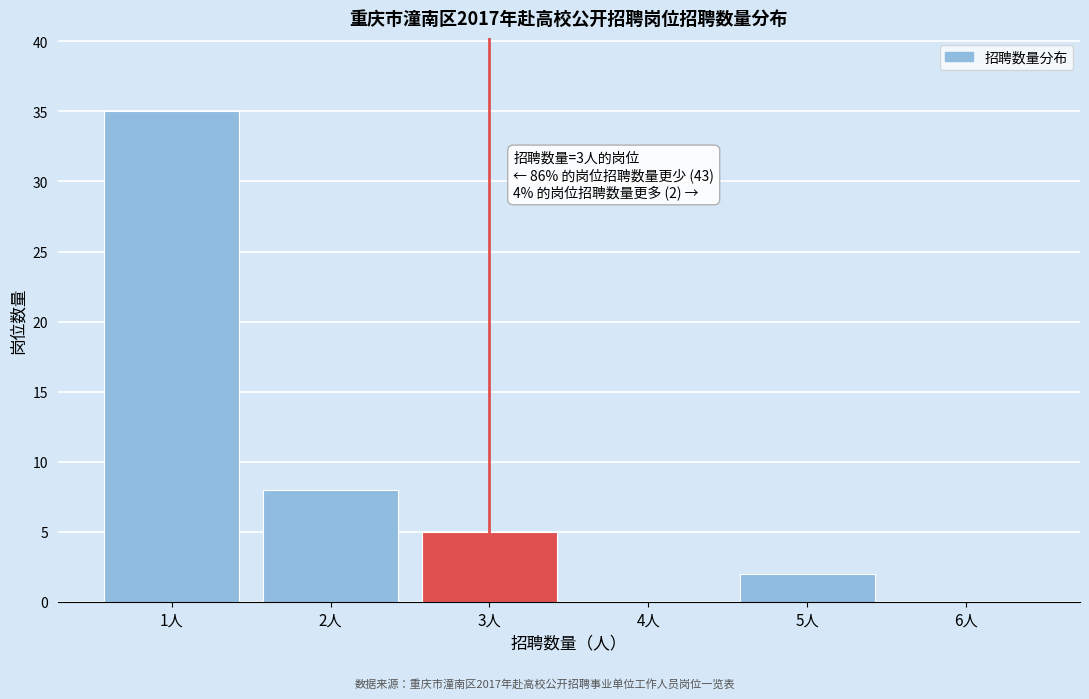

Which range on the x-axis has the tallest bar?

0.5 to 1.5